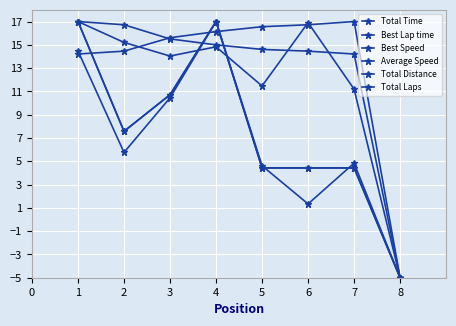

Reading right to left, extract all data points from this chart.

Total Time: -5.0	4.8	1.3	4.6	17.0	10.5	5.8	14.5
Best Lap time: -5.0	17.0	16.7	16.6	16.1	15.6	14.5	14.2
Best Speed: -5.0	14.2	14.5	14.6	15.0	15.5	16.7	17.0
Average Speed: -5.0	11.2	16.9	11.5	14.8	14.0	15.2	17.0
Total Distance: -5.0	4.4	4.4	4.4	17.0	10.7	7.6	17.0
Total Laps: -5.0	4.4	4.4	4.4	17.0	10.7	7.6	17.0